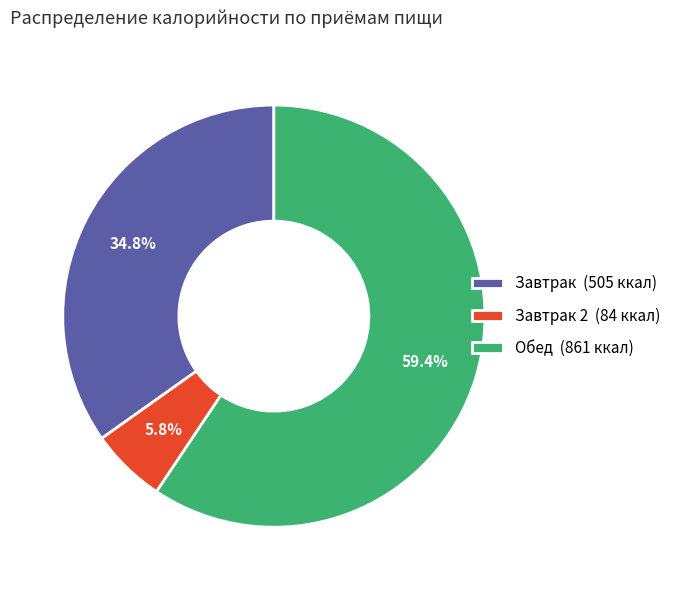

How many segments does this pie chart have?

3